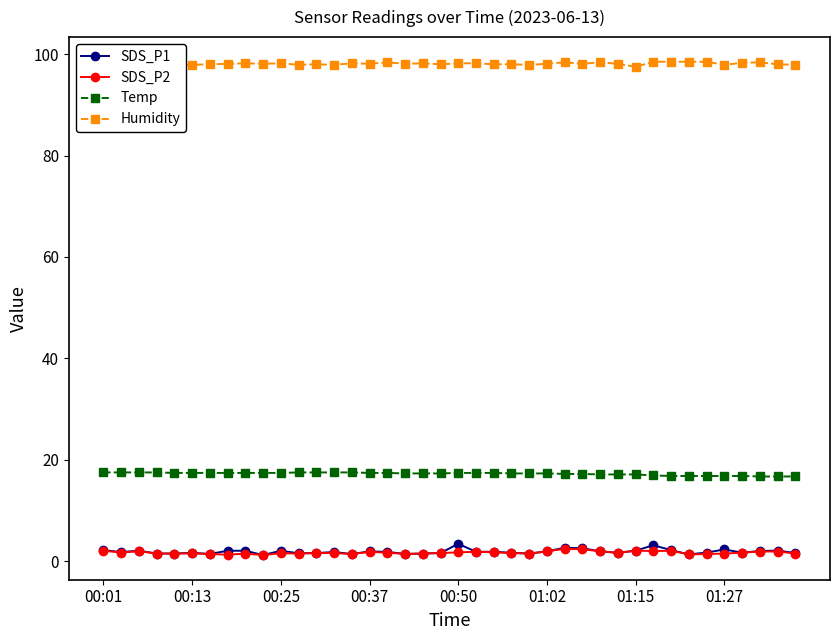

What is the value of the Humidity point at the 35th from the left?

98.5